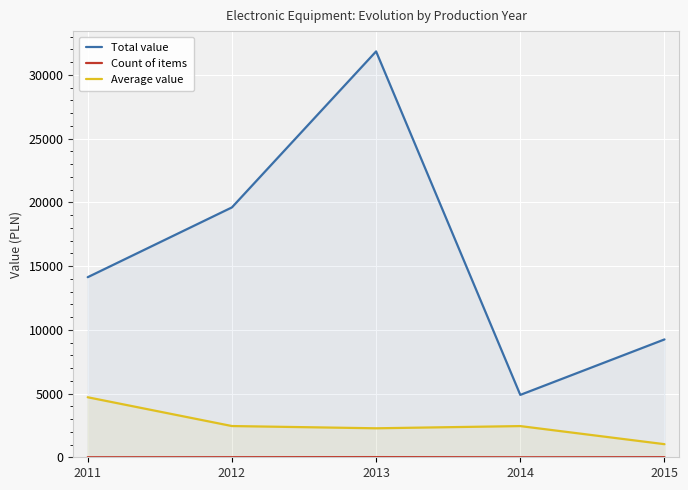

Where is the first local maximum for Count of items?

2013